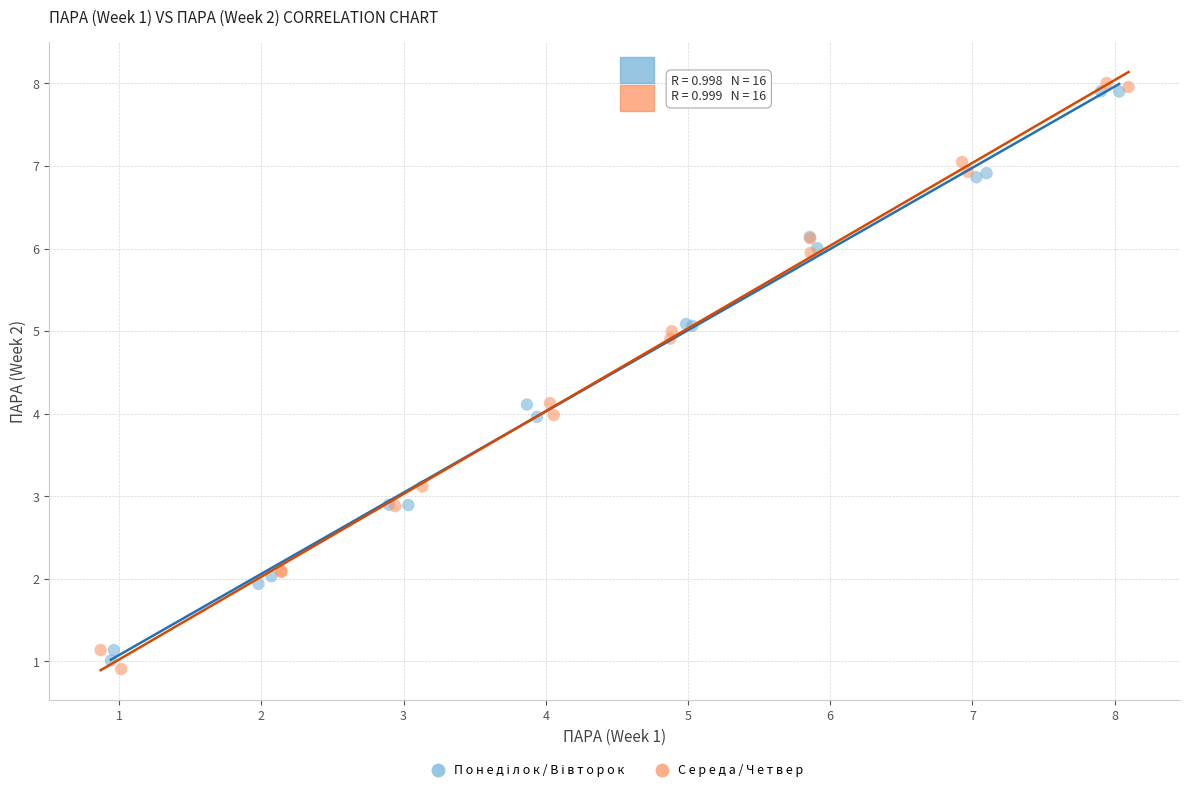

Which series contains the highest Y value?

С е р е д а / Ч е т в е р